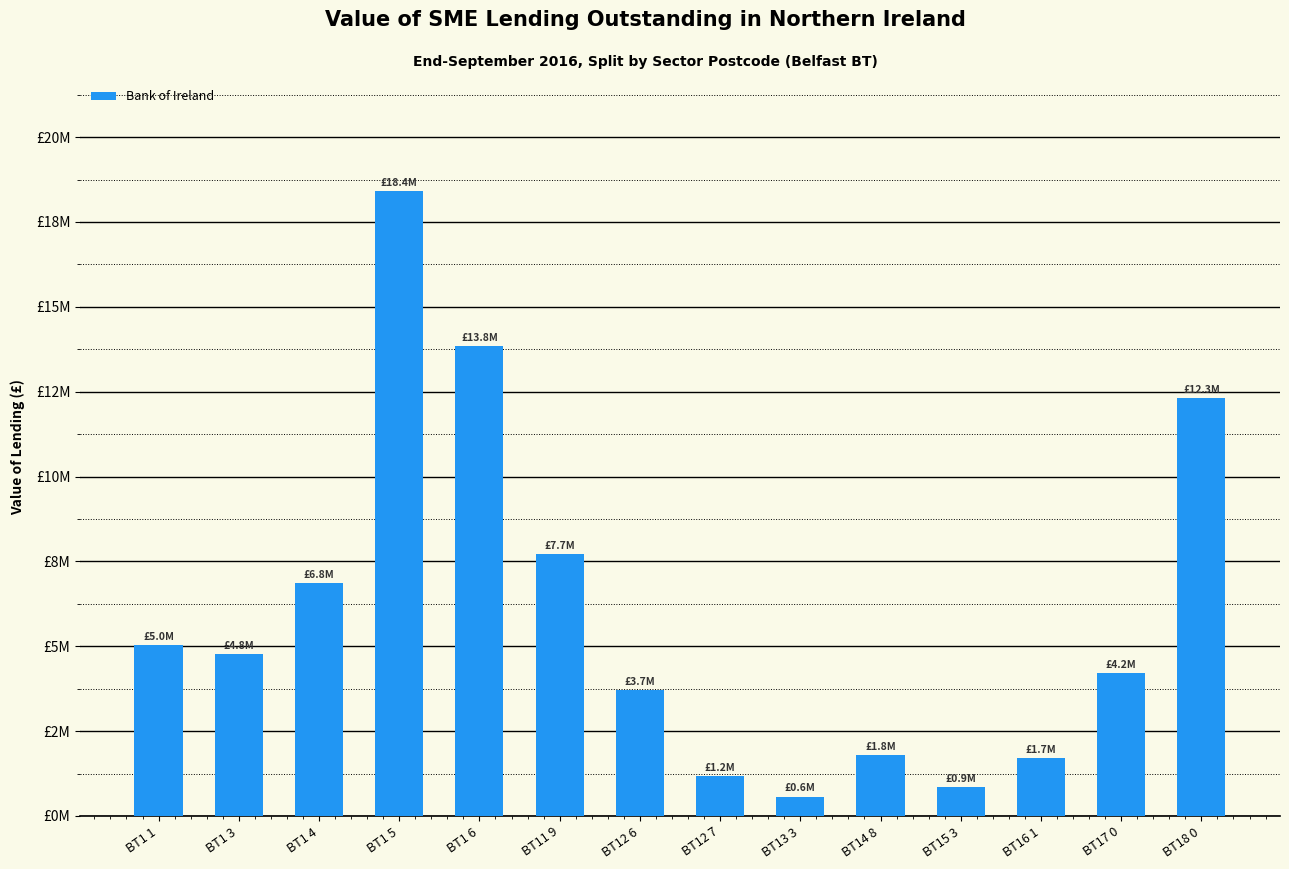

What is the value of the 14th bar from the left?

12319458.0